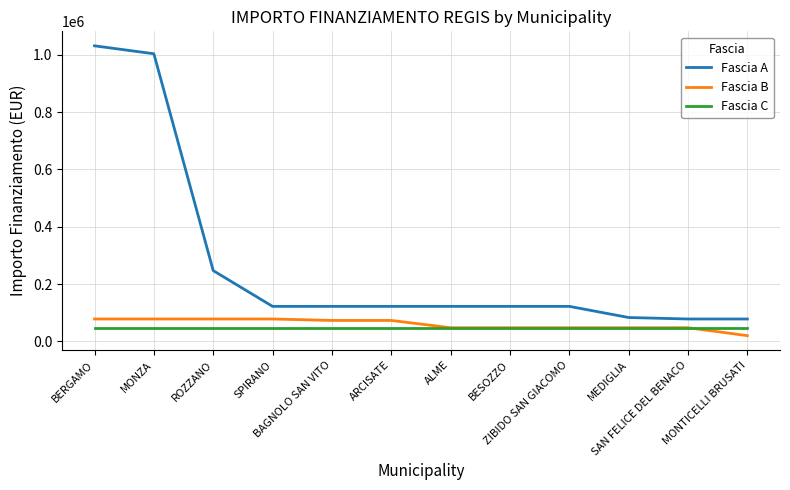

Between BERGAMO and SPIRANO, which series saw the biggest shift?

Fascia A